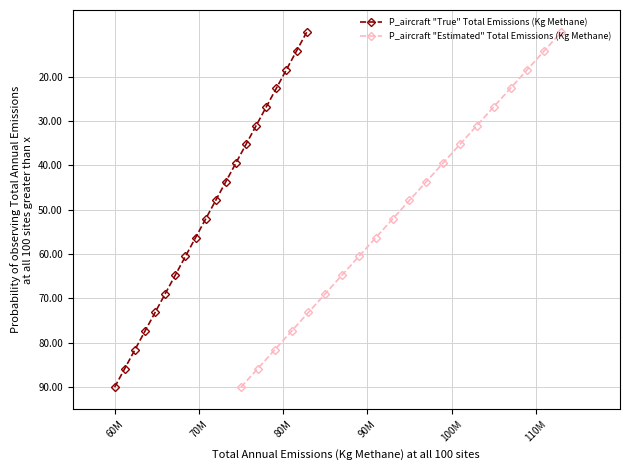

True or false: P_aircraft "True" Total Emissions (Kg Methane) and P_aircraft "Estimated" Total Emissions (Kg Methane) cross at least once.

False